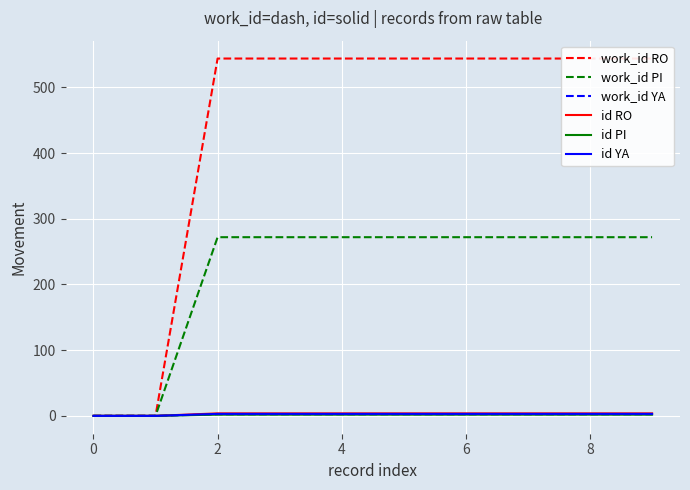

How many work_id YA values are between 2 and 3?

8